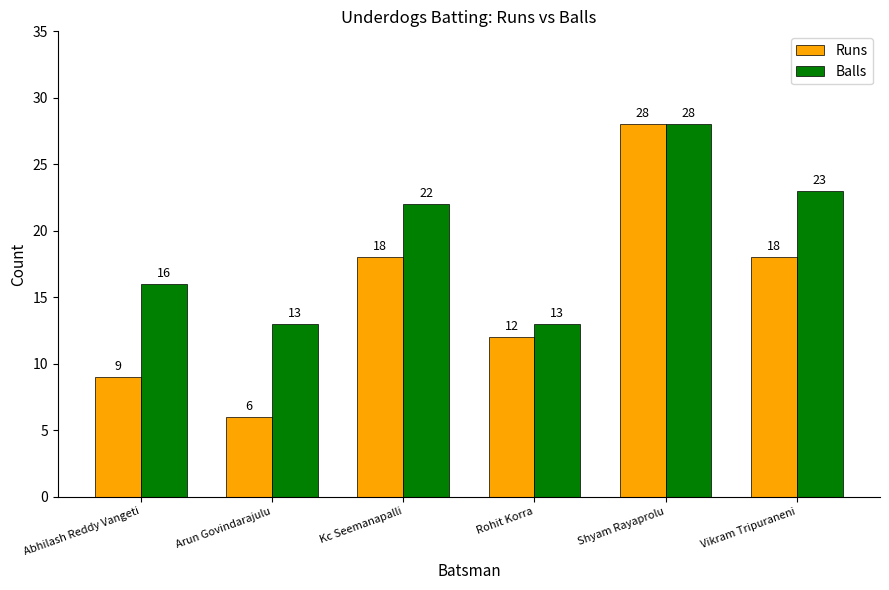

Which series has the largest range (max minus min)?

Runs